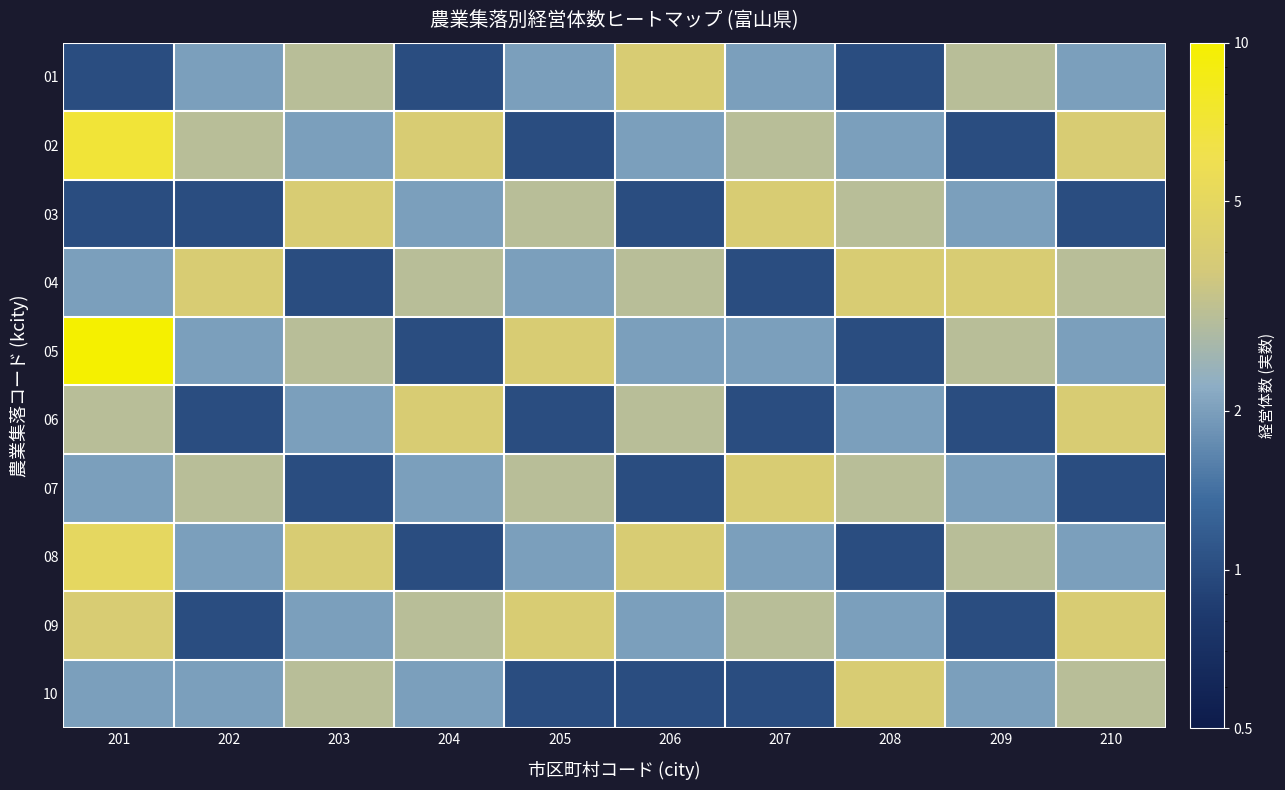

Reading left to right, what are all the values shown in this chart?

01: 201=1	202=2	203=3	204=1	205=2	206=4	207=2	208=1	209=3	210=2
02: 201=7	202=3	203=2	204=4	205=1	206=2	207=3	208=2	209=1	210=4
03: 201=1	202=1	203=4	204=2	205=3	206=1	207=4	208=3	209=2	210=1
04: 201=2	202=4	203=1	204=3	205=2	206=3	207=1	208=4	209=4	210=3
05: 201=10	202=2	203=3	204=1	205=4	206=2	207=2	208=1	209=3	210=2
06: 201=3	202=1	203=2	204=4	205=1	206=3	207=1	208=2	209=1	210=4
07: 201=2	202=3	203=1	204=2	205=3	206=1	207=4	208=3	209=2	210=1
08: 201=5	202=2	203=4	204=1	205=2	206=4	207=2	208=1	209=3	210=2
09: 201=4	202=1	203=2	204=3	205=4	206=2	207=3	208=2	209=1	210=4
10: 201=2	202=2	203=3	204=2	205=1	206=1	207=1	208=4	209=2	210=3